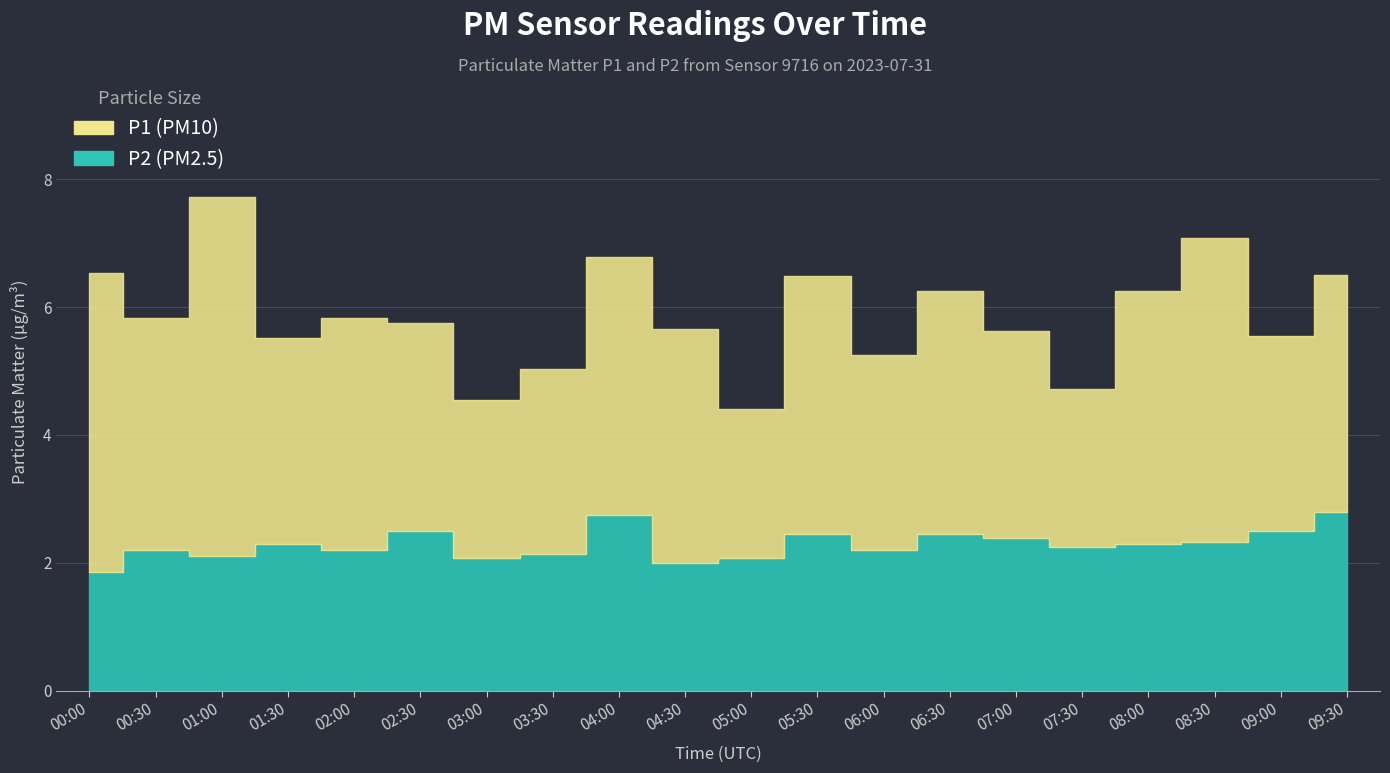

What is the difference between the maximum and minimum values in the P1 series?

3.3